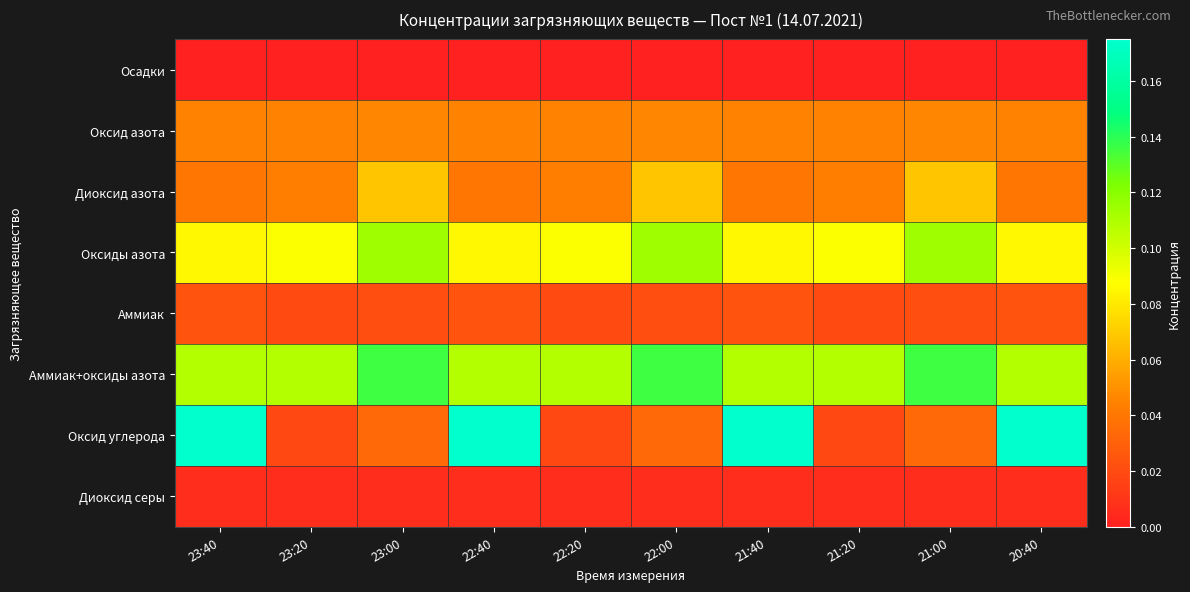

What is the difference between the highest and lowest values at 23:20?

0.1